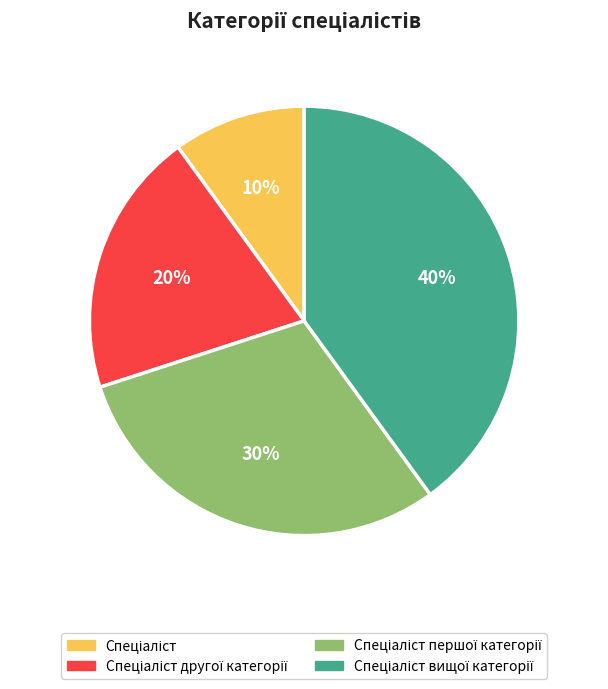

Is there a majority slice in this chart?

No